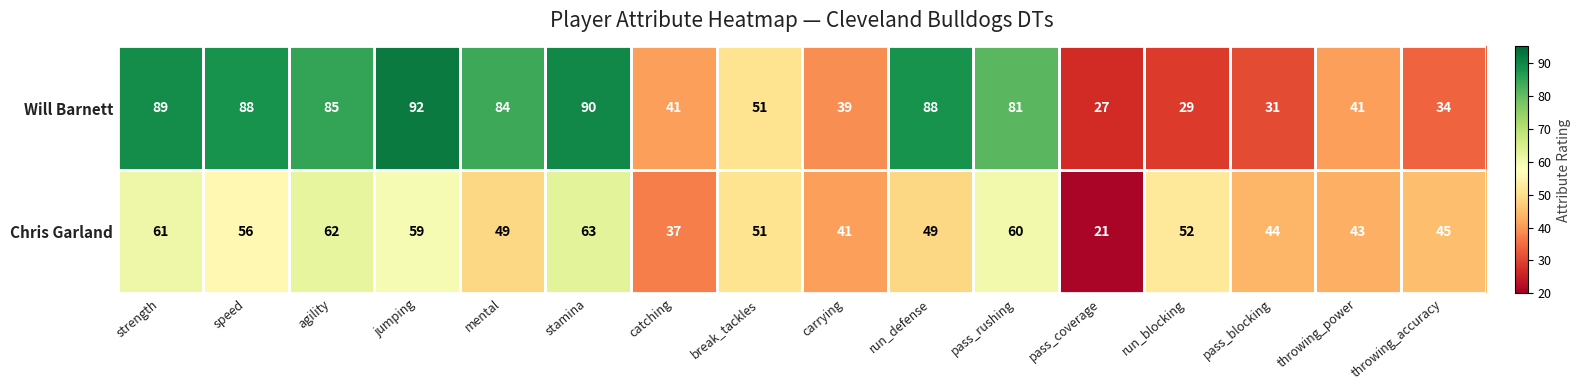

How many data points in Chris Garland are less than 51?

8